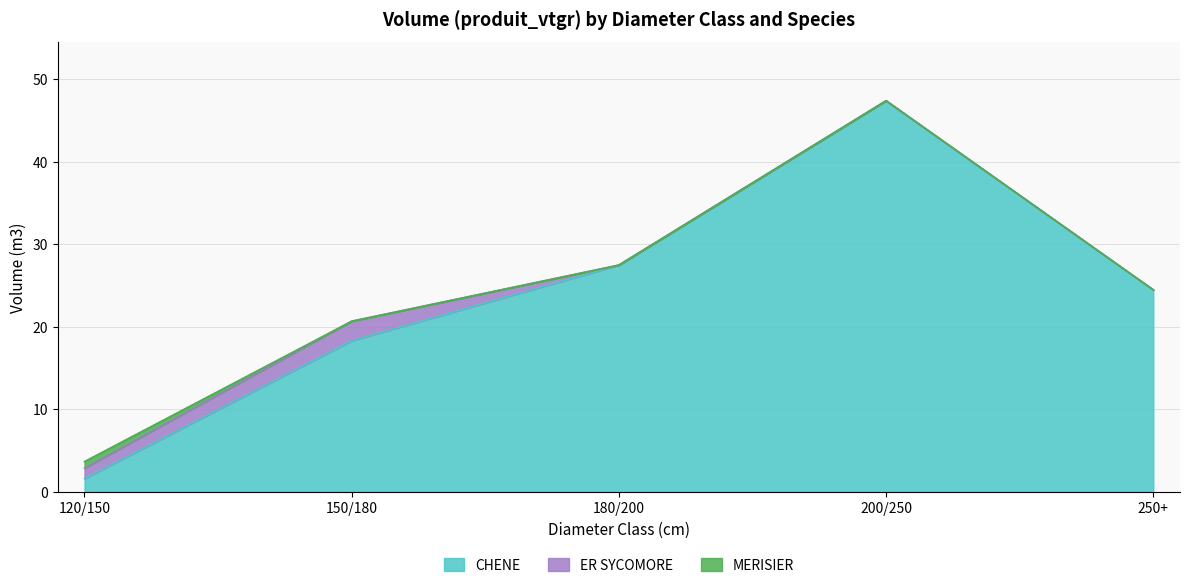

The CHENE series shows 14.9 at 200/250. True or false?

False